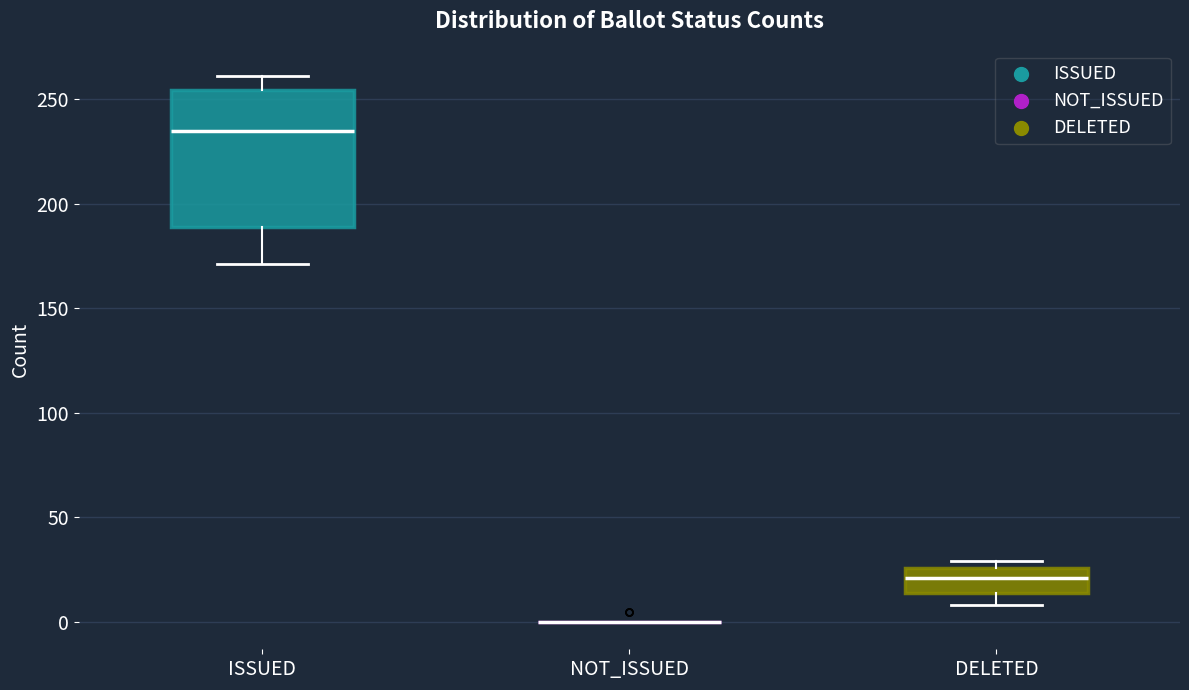

Which box is the tallest, from its lower edge to its upper edge?

ISSUED